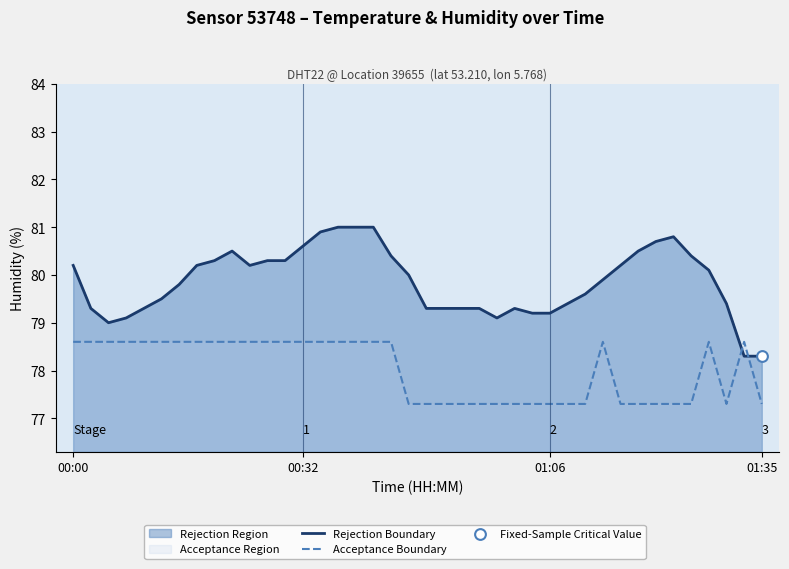

Which series has the largest total across all categories?

Rejection Boundary